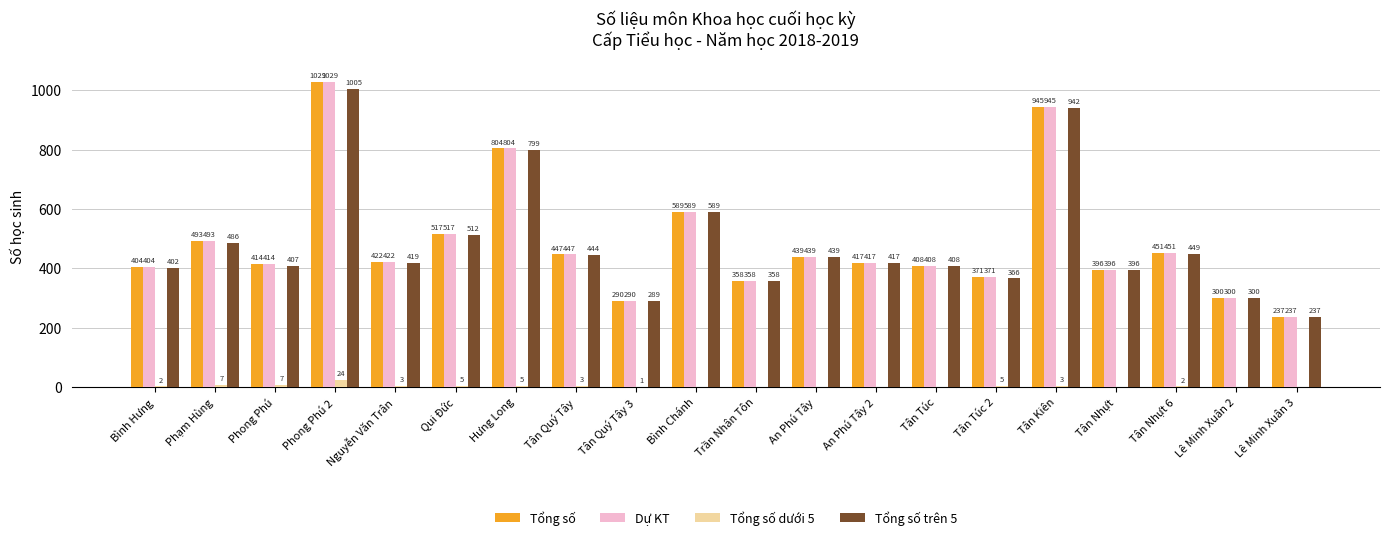

Reading right to left, what are all the values shown in this chart?

Tổng số: 237	300	451	396	945	371	408	417	439	358	589	290	447	804	517	422	1029	414	493	404
Dự KT: 237	300	451	396	945	371	408	417	439	358	589	290	447	804	517	422	1029	414	493	404
Tổng số dưới 5: 0	0	2	0	3	5	0	0	0	0	0	1	3	5	5	3	24	7	7	2
Tổng số trên 5: 237	300	449	396	942	366	408	417	439	358	589	289	444	799	512	419	1005	407	486	402